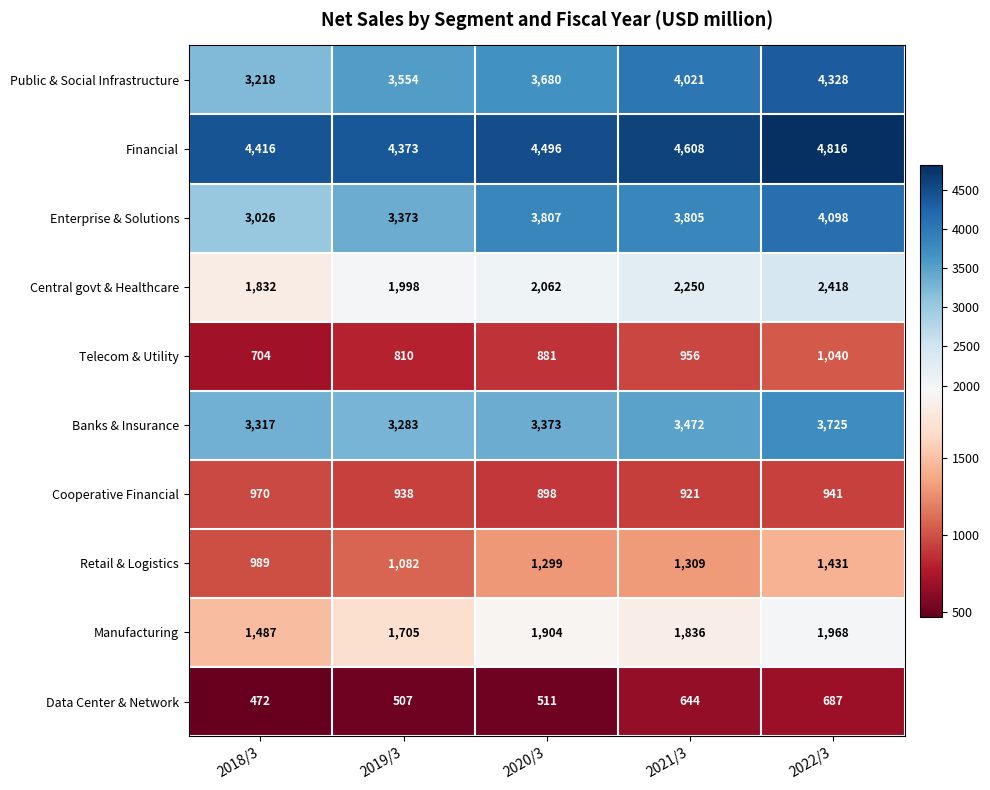

Is it true that Enterprise & Solutions equals 3026 at 2018/3?

True